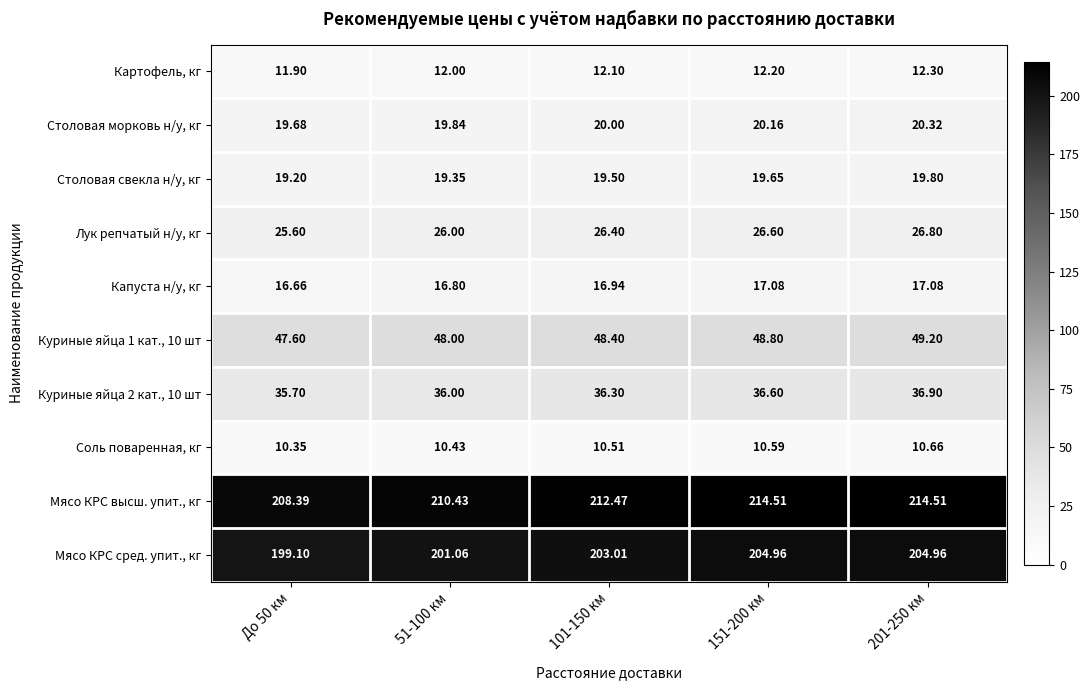

Which series changed the most between 101-150 км and 201-250 км?

Мясо КРС высш. упит., кг